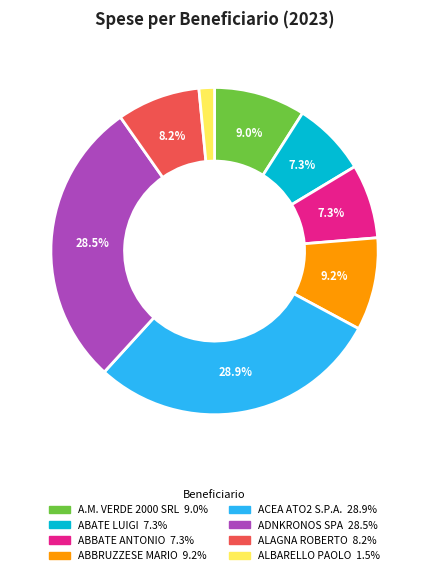

What is the smallest slice in the pie chart?

ALBARELLO PAOLO